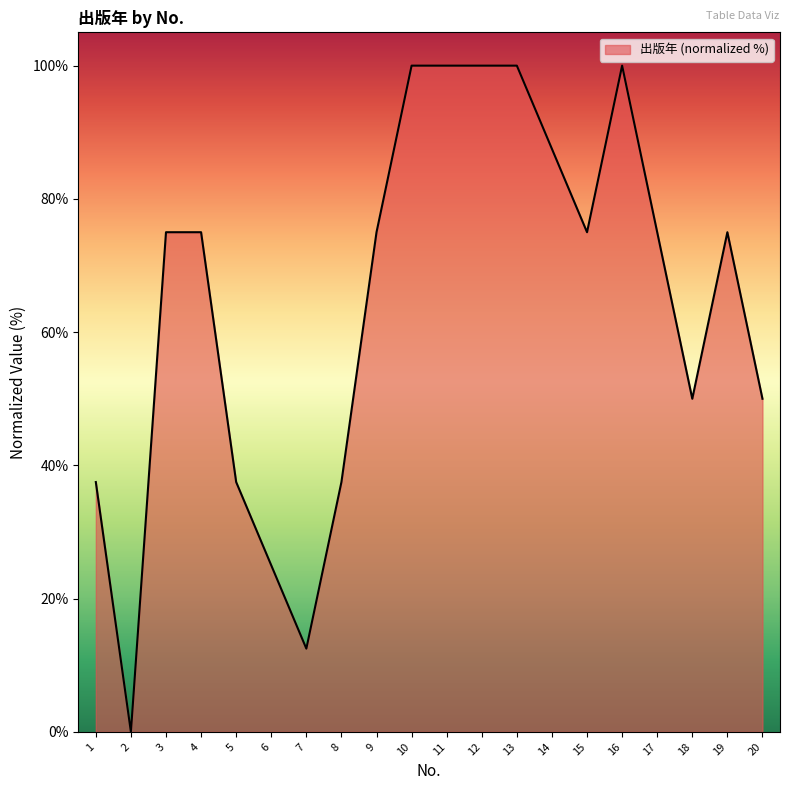

What is the approximate value at 1?

37.5